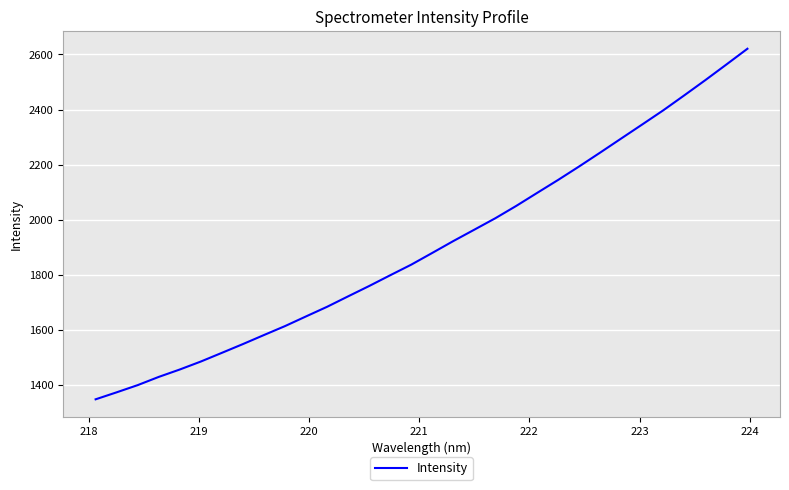

What is the difference between the maximum and minimum values?

1271.1